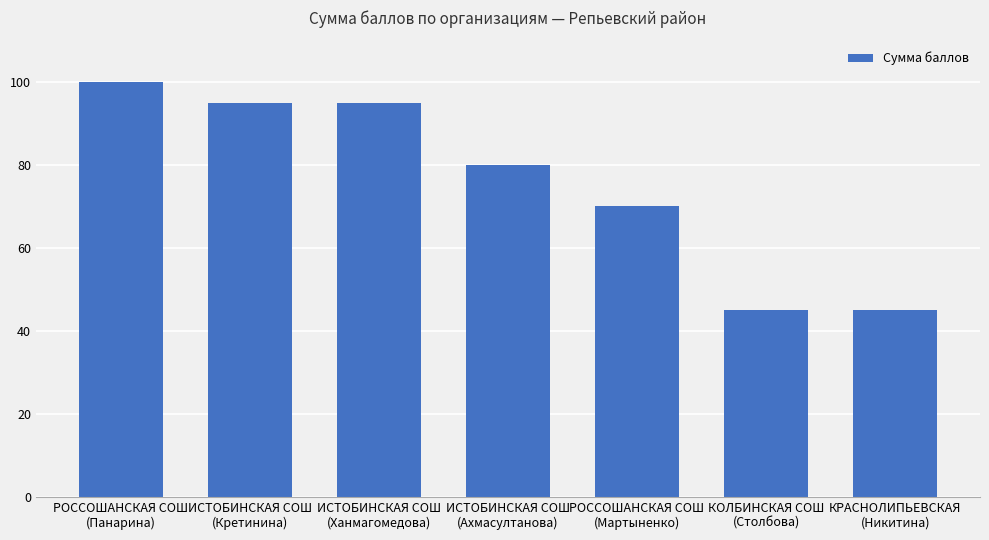

Where does the data first go above 80?

РОССОШАНСКАЯ СОШ
(Панарина)